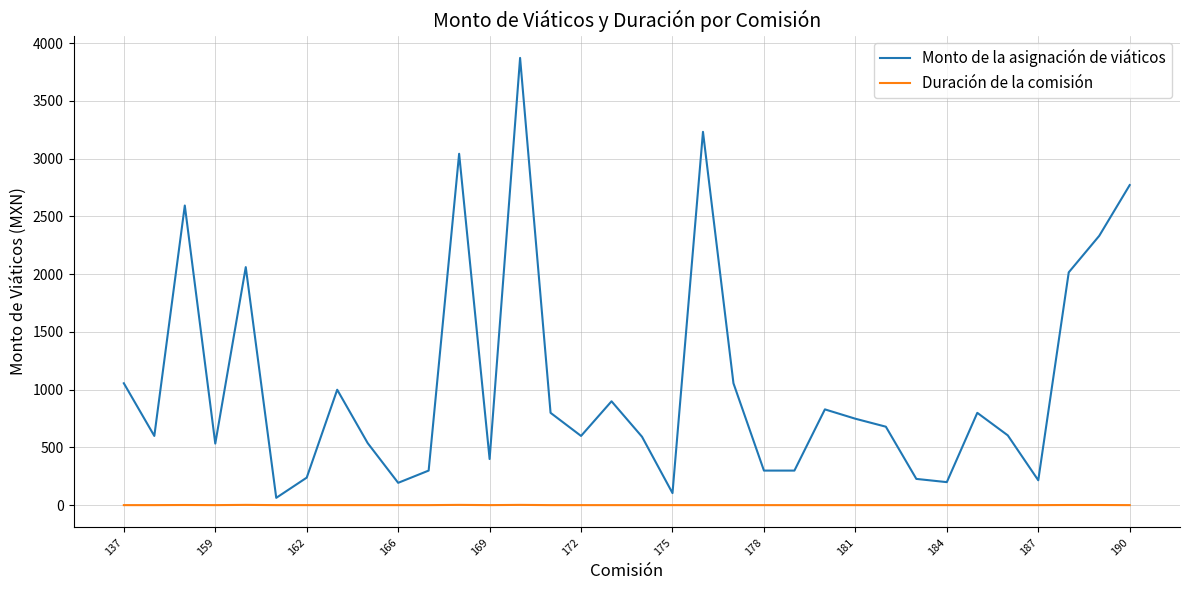

What are all the series names shown in the legend?

Monto de la asignación de viáticos, Duración de la comisión